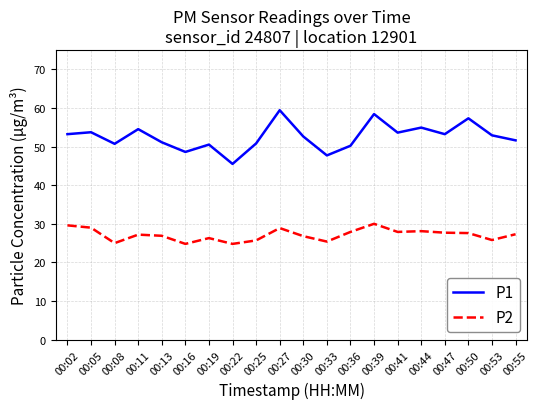

True or false: P1 has a value of 58.4 at 00:39.

True